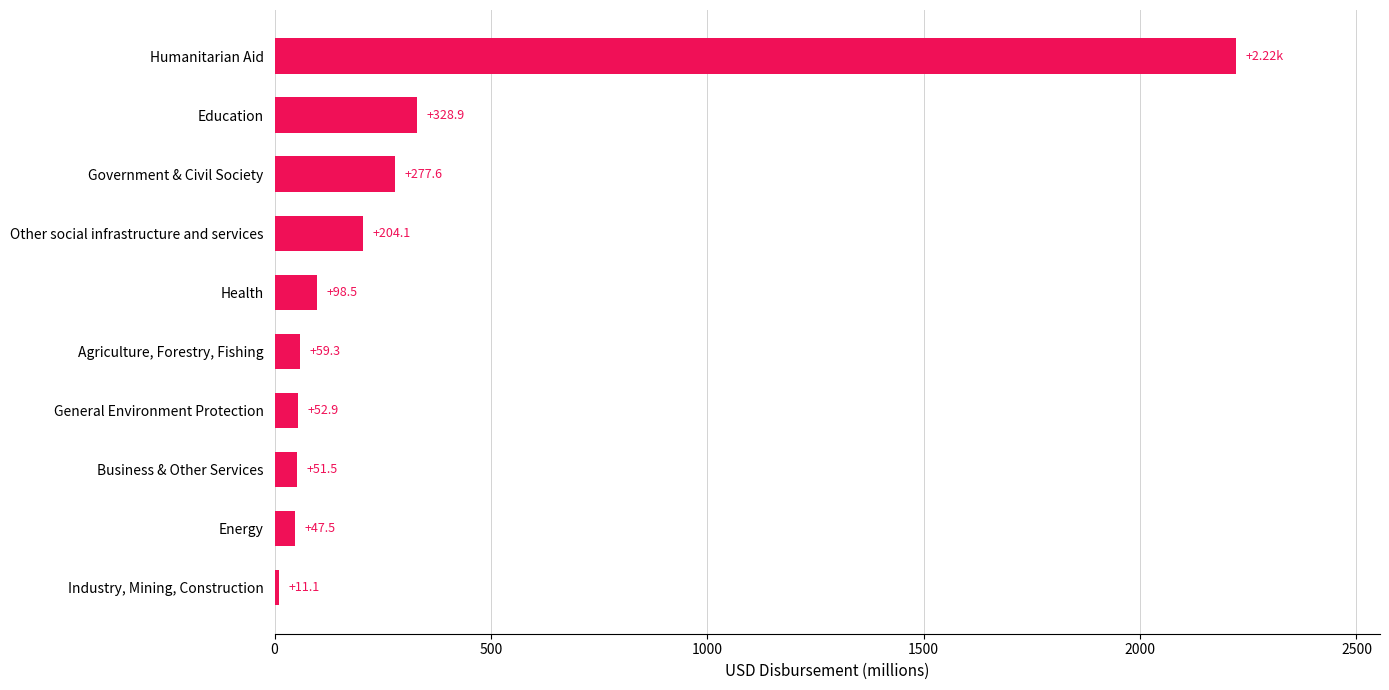

How many data points are above 98?

5